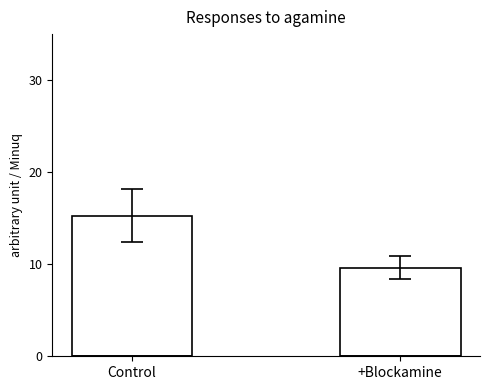

What is the label of the 1st bar from the right?

+Blockamine